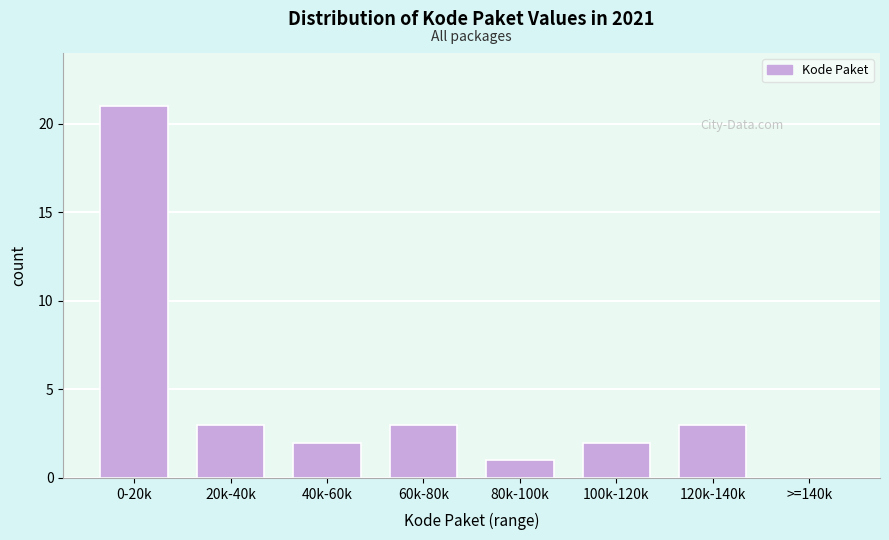

Reading left to right, list all the values displayed in this chart.

0-20k=21	20k-40k=3	40k-60k=2	60k-80k=3	80k-100k=1	100k-120k=2	120k-140k=3	>=140k=0